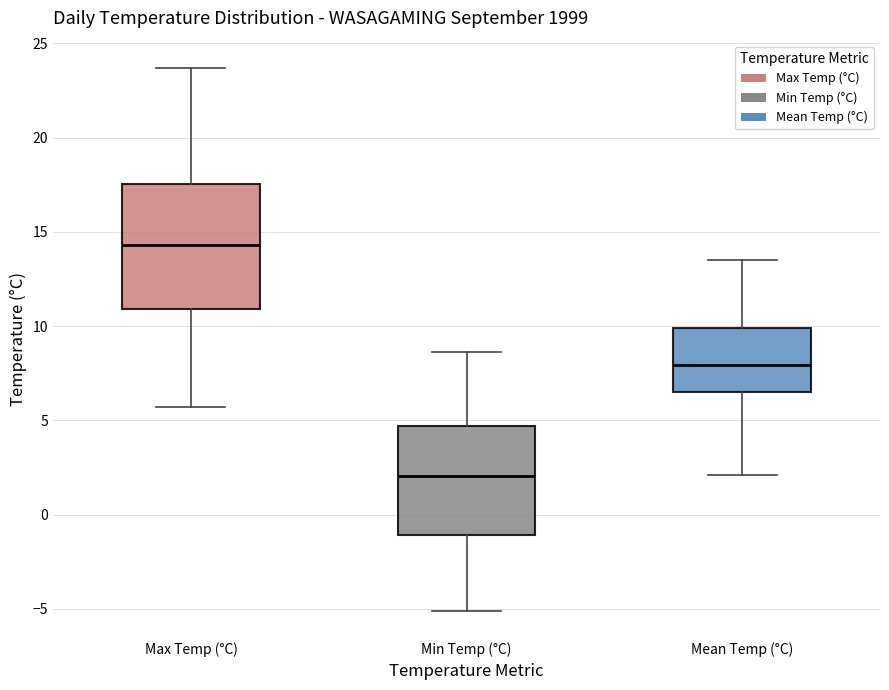

Reading left to right, read every box against the y-axis: the position of its median line, the range the box covers, and the ends of its whiskers. The values are not printed on the chart, so give them approximately, as read against the axis.

Max Temp (°C): median 14.5, box 11.0 to 17.5, whiskers 5.5 to 23.5
Min Temp (°C): median 2.0, box -1.0 to 4.5, whiskers -5.0 to 8.5
Mean Temp (°C): median 8.0, box 6.5 to 10.0, whiskers 2.0 to 13.5